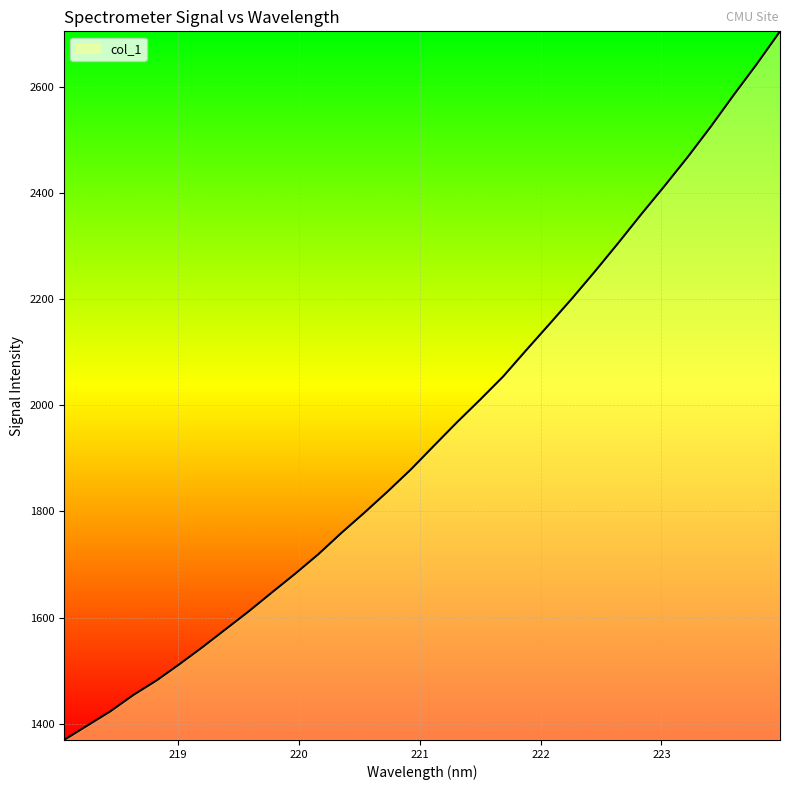

How many lines are shown in the chart?

1